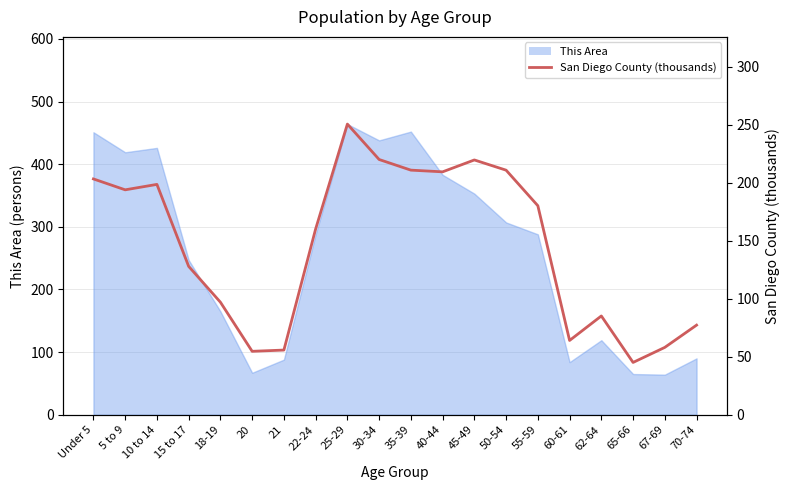

How many interior local peaks (higher than both neighbors) does the data have?

4